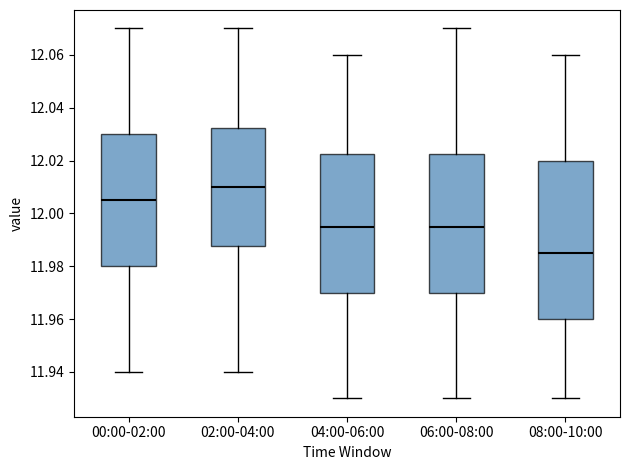

Reading left to right, read every box against the y-axis: the position of its median line, the range the box covers, and the ends of its whiskers. The values are not printed on the chart, so give them approximately, as read against the axis.

00:00-02:00: median 12.006, box 11.980 to 12.030, whiskers 11.940 to 12.070
02:00-04:00: median 12.010, box 11.988 to 12.032, whiskers 11.940 to 12.070
04:00-06:00: median 11.996, box 11.970 to 12.022, whiskers 11.930 to 12.060
06:00-08:00: median 11.996, box 11.970 to 12.022, whiskers 11.930 to 12.070
08:00-10:00: median 11.986, box 11.960 to 12.020, whiskers 11.930 to 12.060